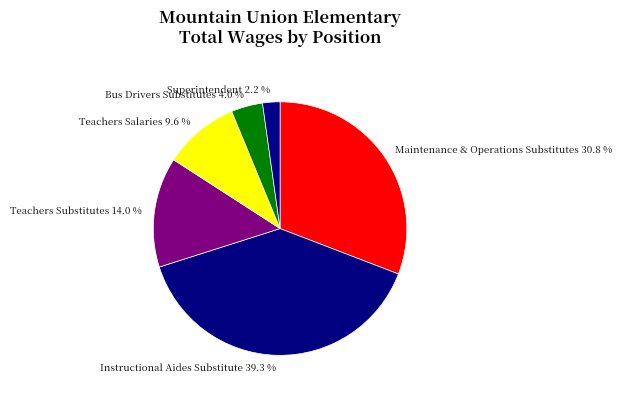

How many segments does this pie chart have?

6